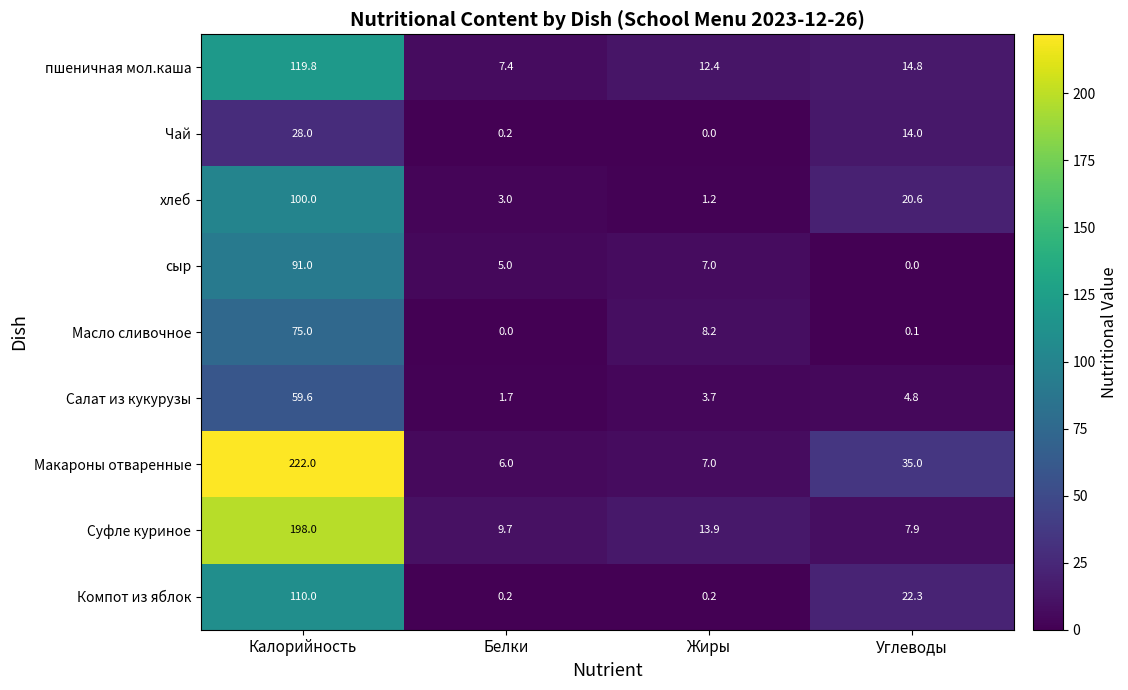

Is it true that Компот из яблок equals 11.3 at Углеводы?

False